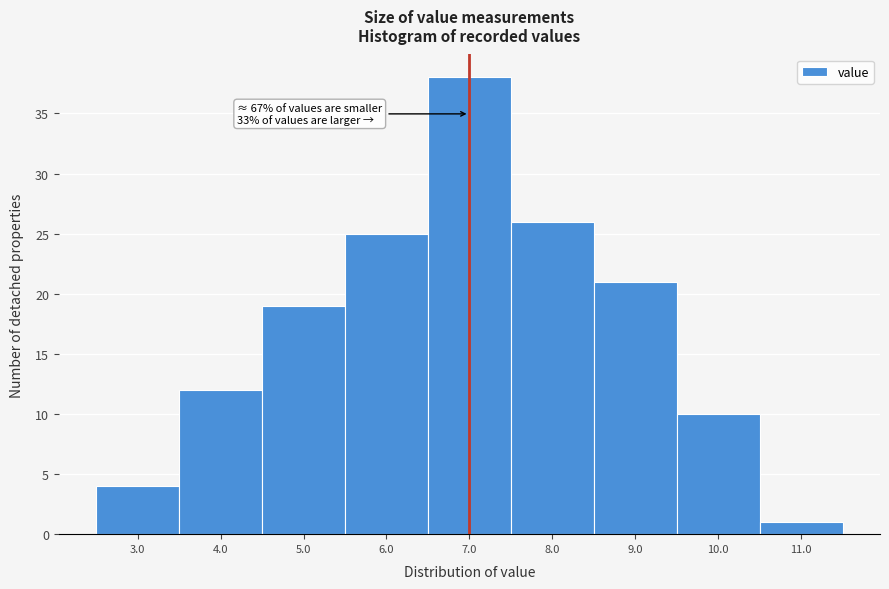

Reading left to right, transcribe all the data shown in this chart.

3.0=4	4.0=12	5.0=19	6.0=25	7.0=38	8.0=26	9.0=21	10.0=10	11.0=1